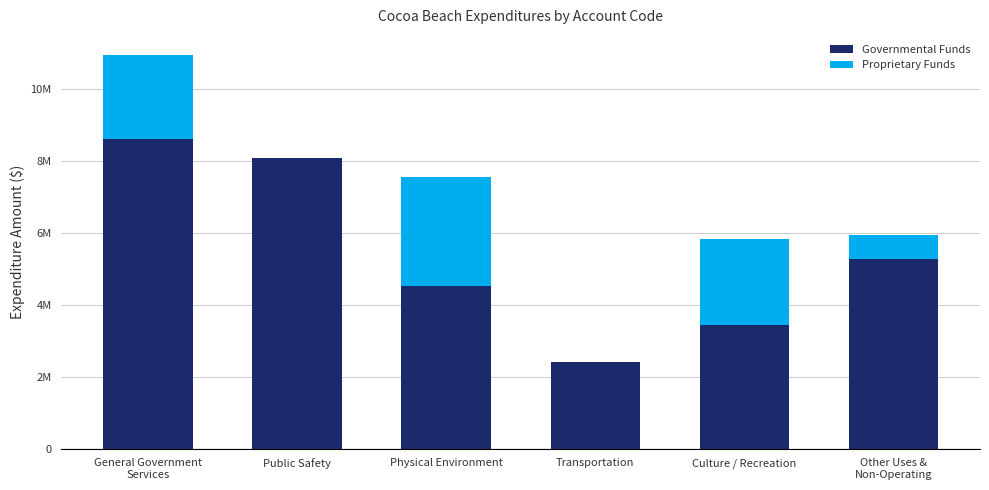

Which series has the largest range (max minus min)?

Governmental Funds